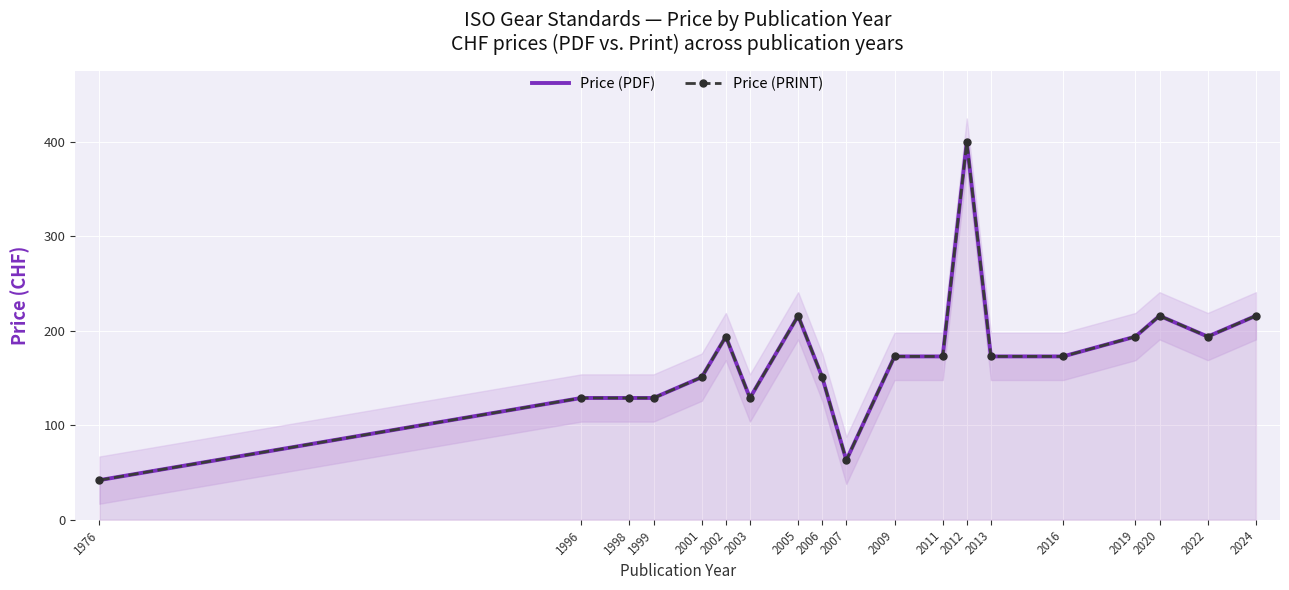

Where is the first local maximum for Price (PDF)?

2002